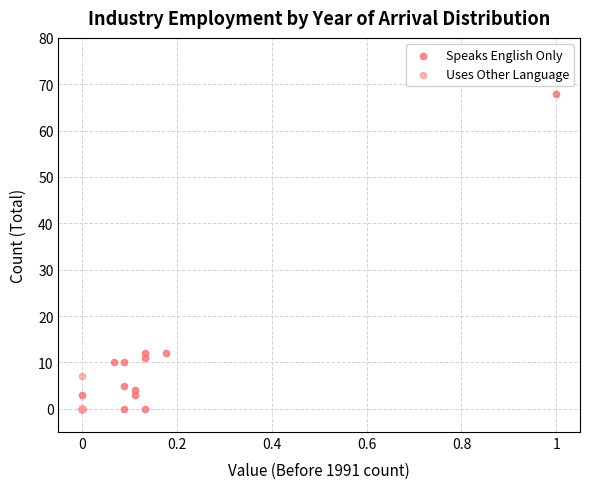

Which series has the widest spread of Y values?

Speaks English Only